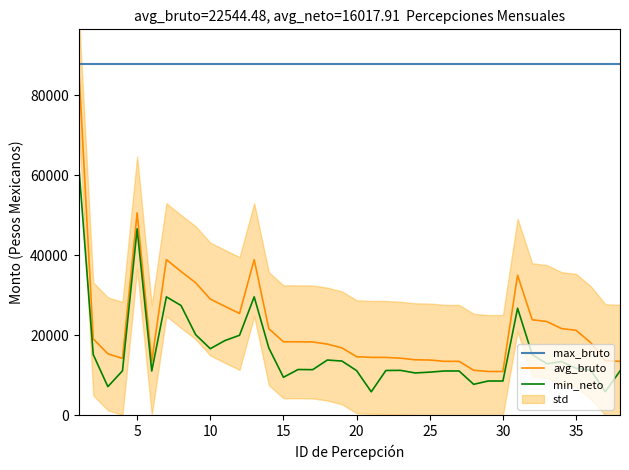

At which category does min_neto reach its first local peak?

5